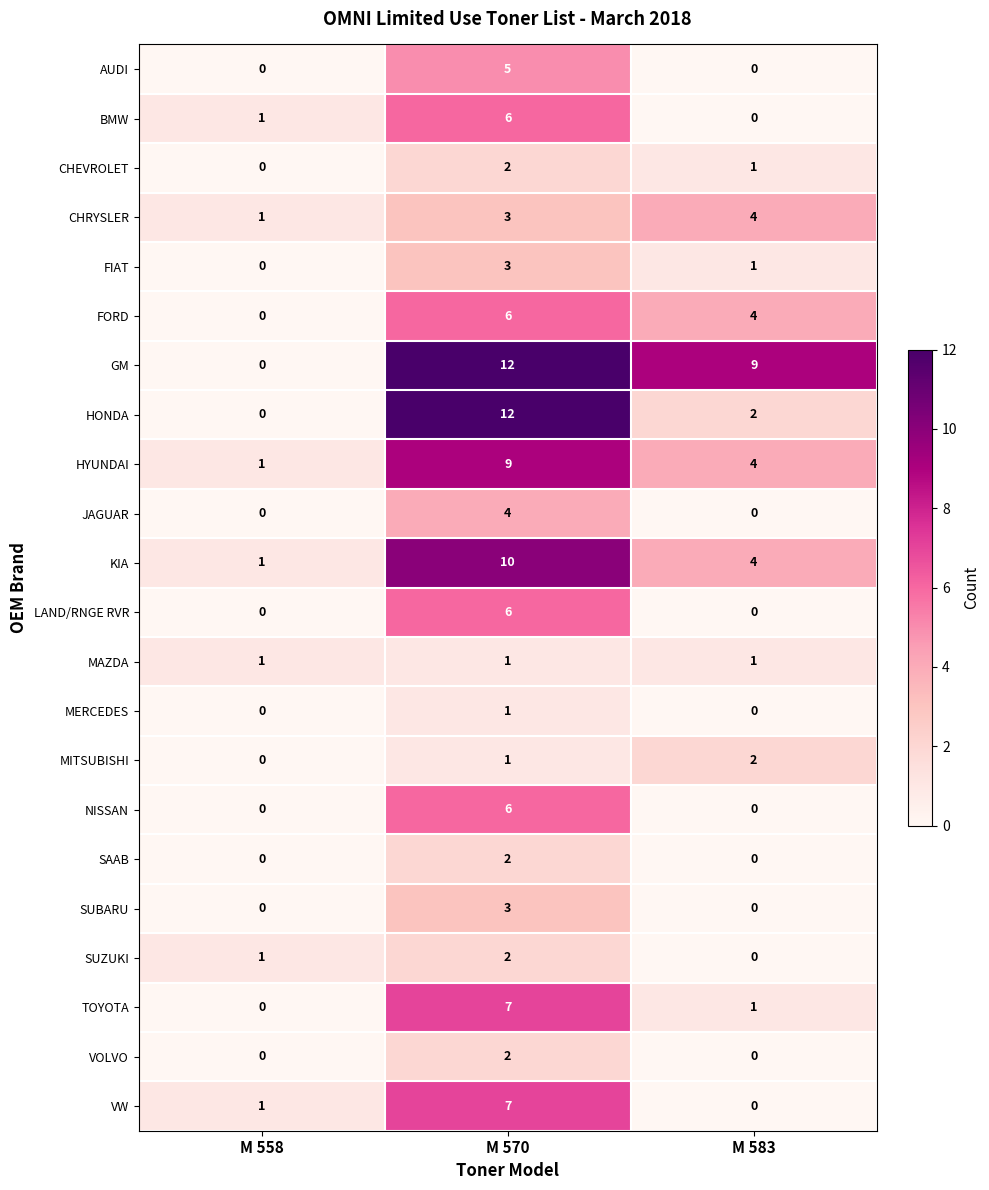

What is the sum of all BMW values?

7